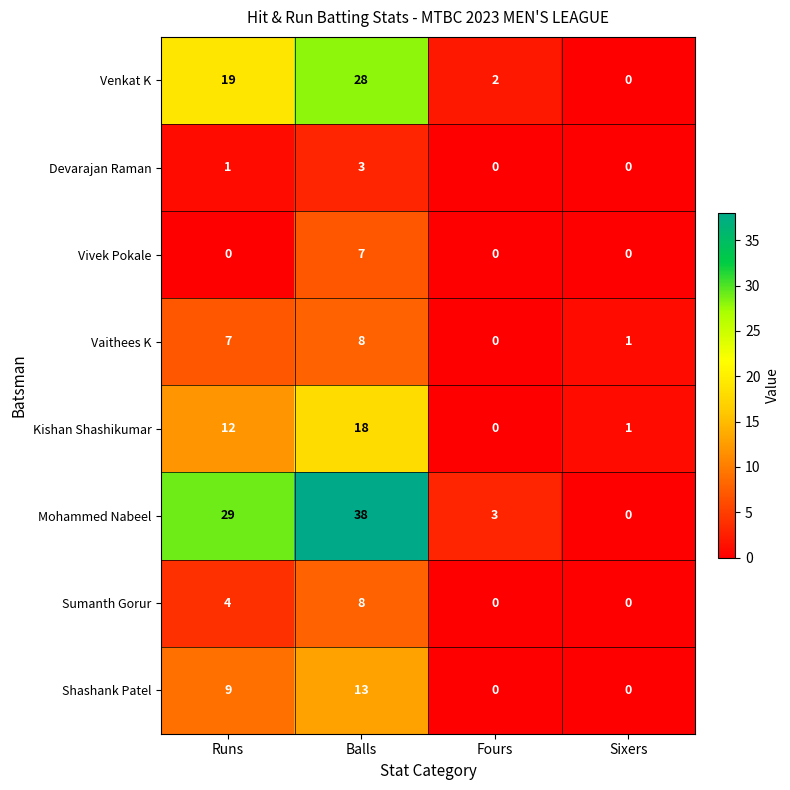

Which series has the largest total across all categories?

Mohammed Nabeel